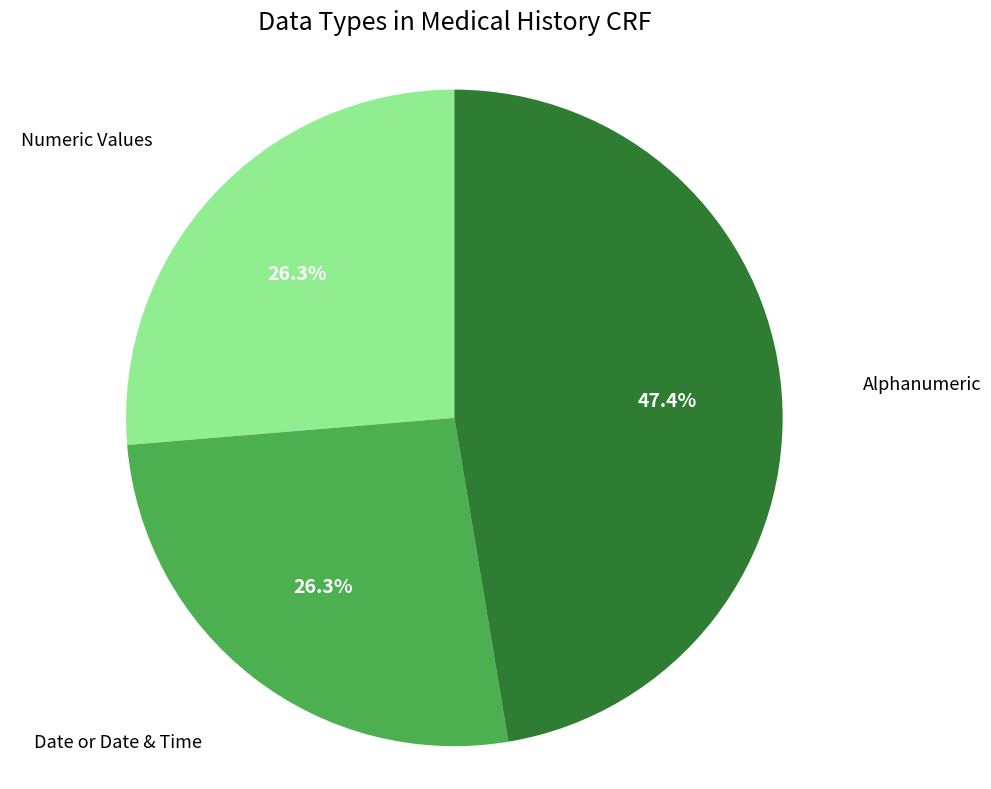

Is there any slice that represents more than half of the pie?

No